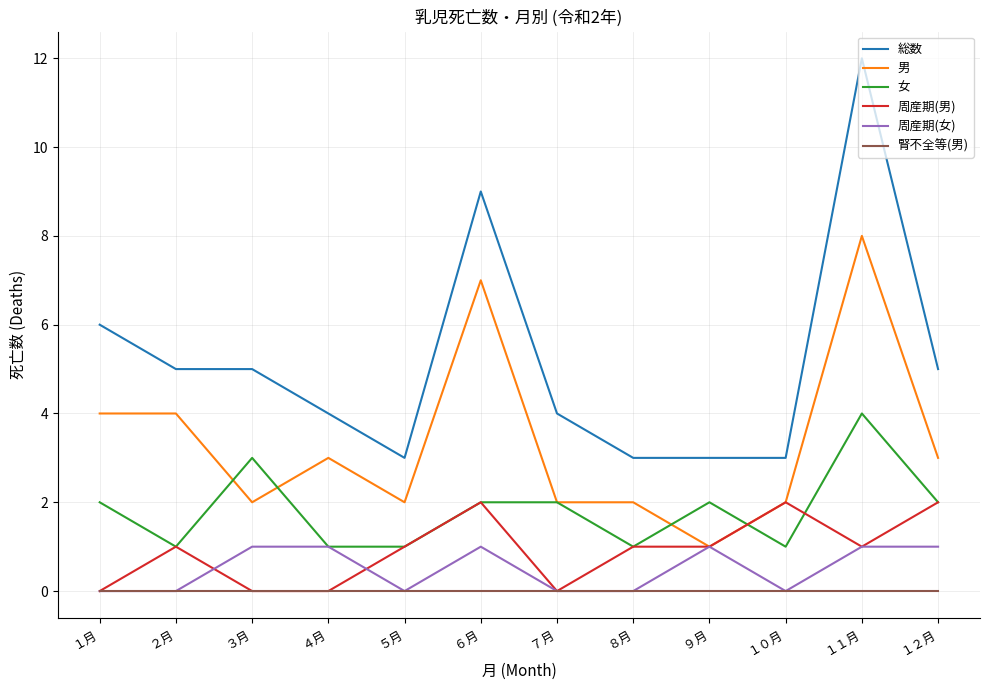

Rank the series by their maximum value, from lowest to highest.

腎不全等(男), 周産期(女), 周産期(男), 女, 男, 総数